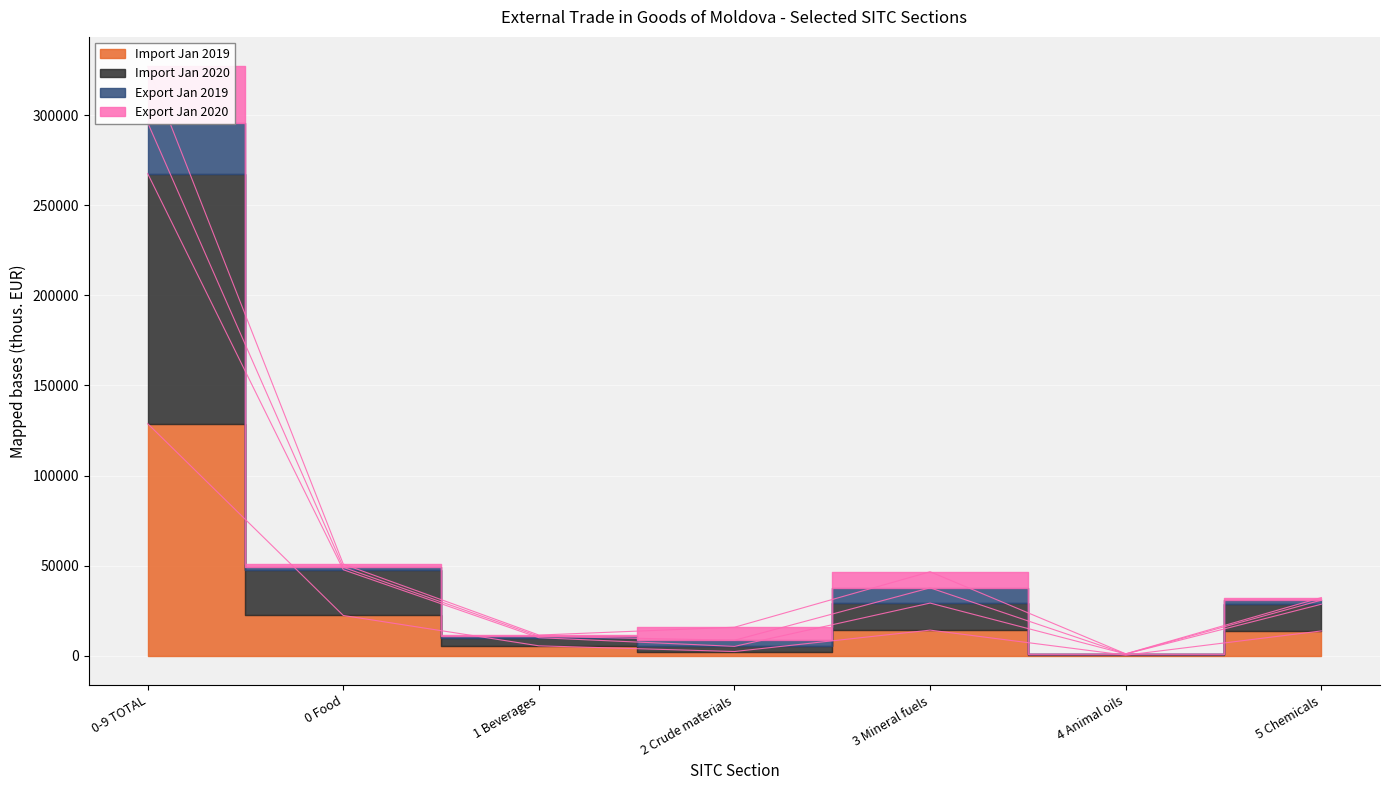

What is the difference between the maximum and minimum values in the Import Jan 2019 series?

128449